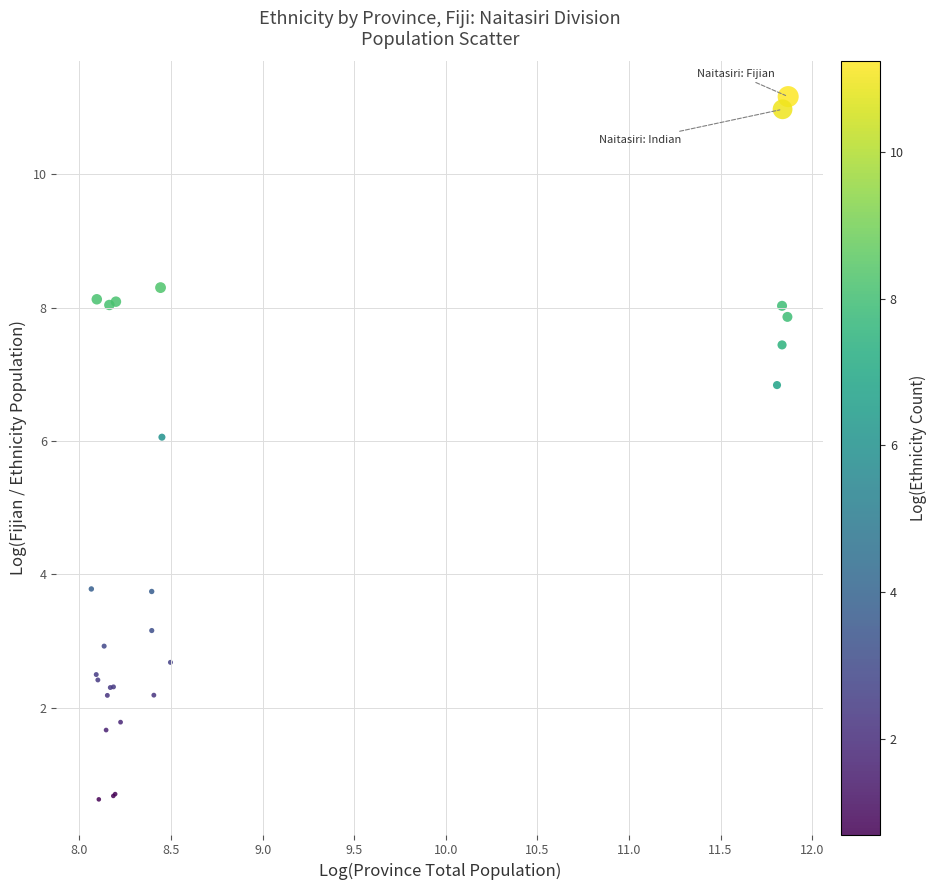

What Y value in the scatter plot is closest to 5?

6.1